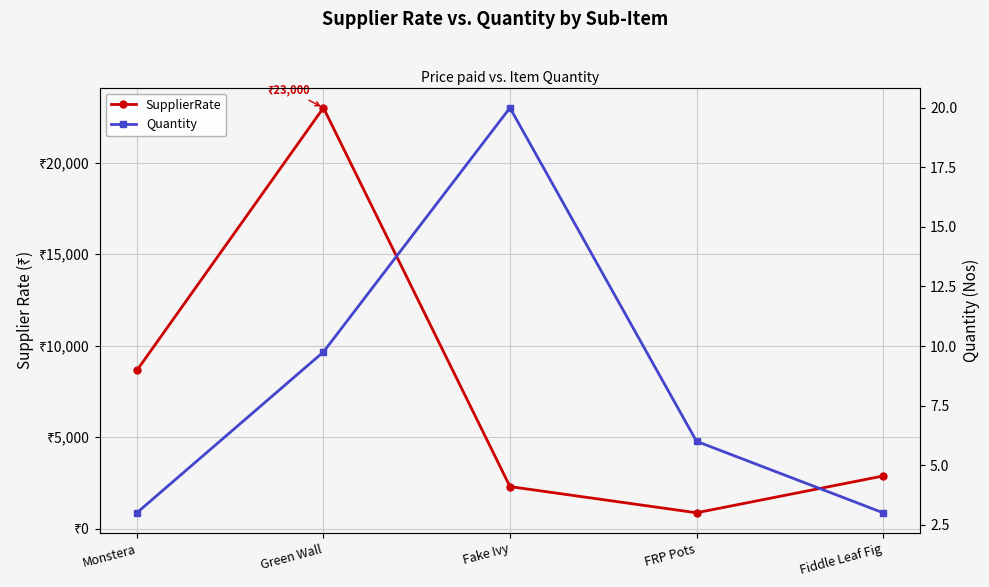

What are all the series names shown in the legend?

SupplierRate, Quantity